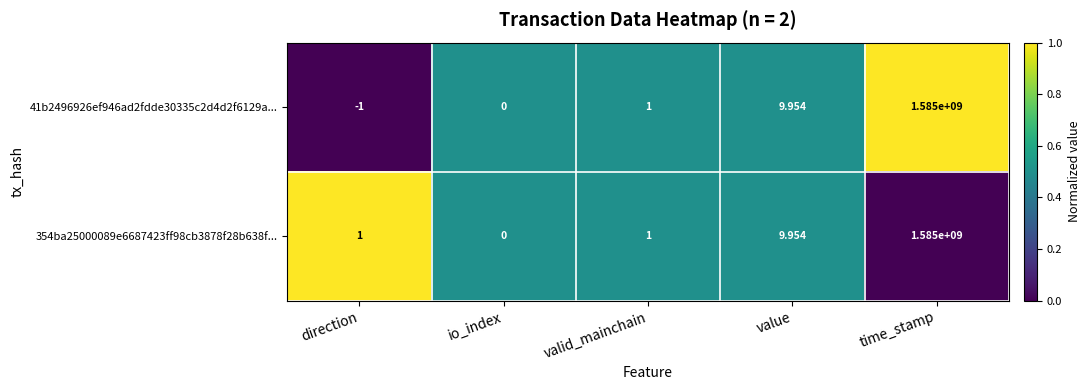

What is the total value across all series at time_stamp?

3170000000.0